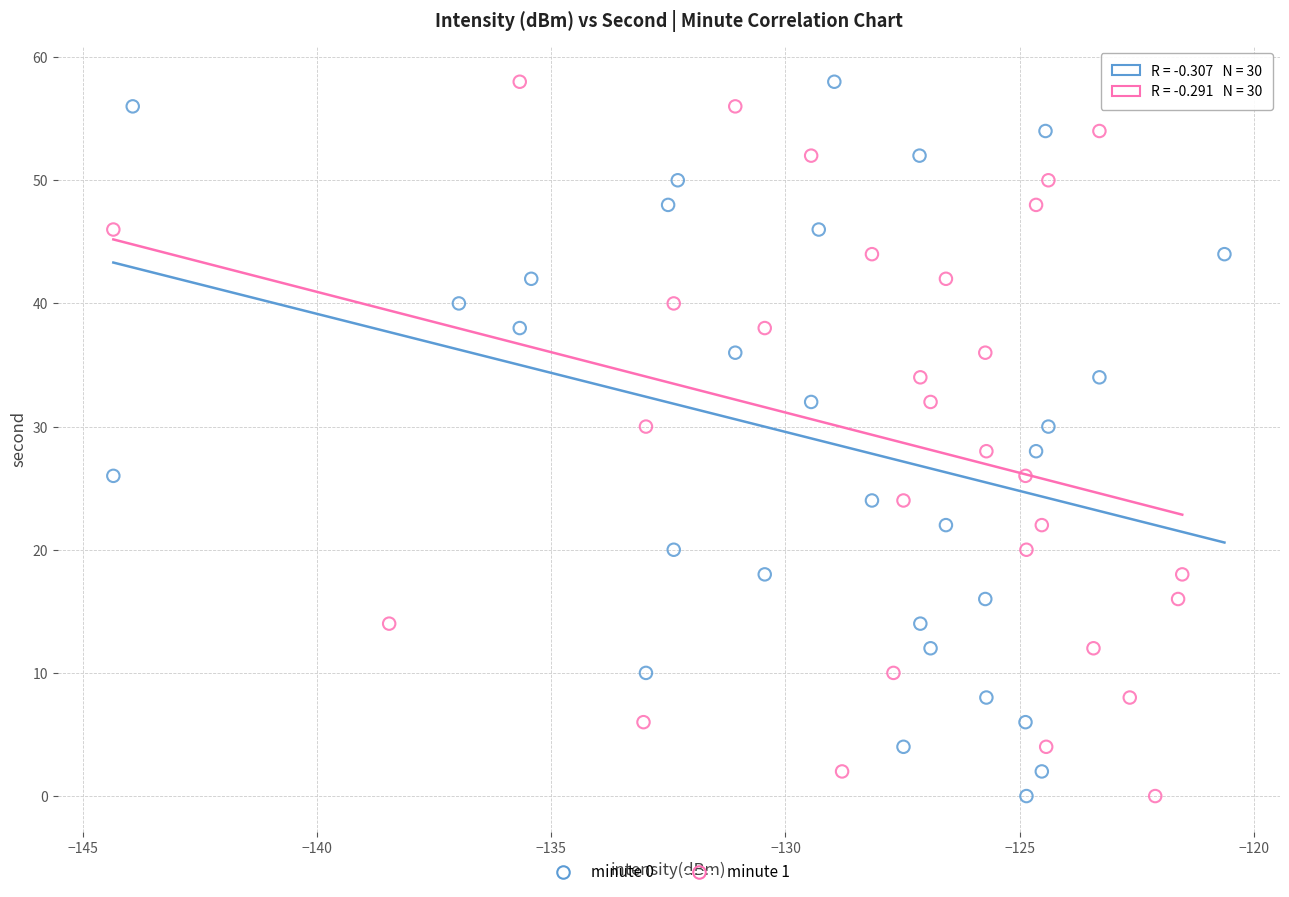

What are all the series names shown in the legend?

minute 0, minute 1